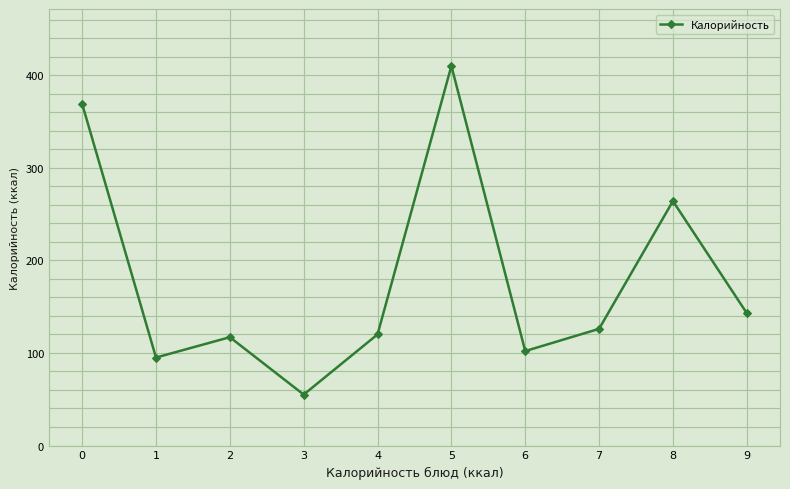

How many points are higher than both their immediate neighbors (excluding endpoints)?

3